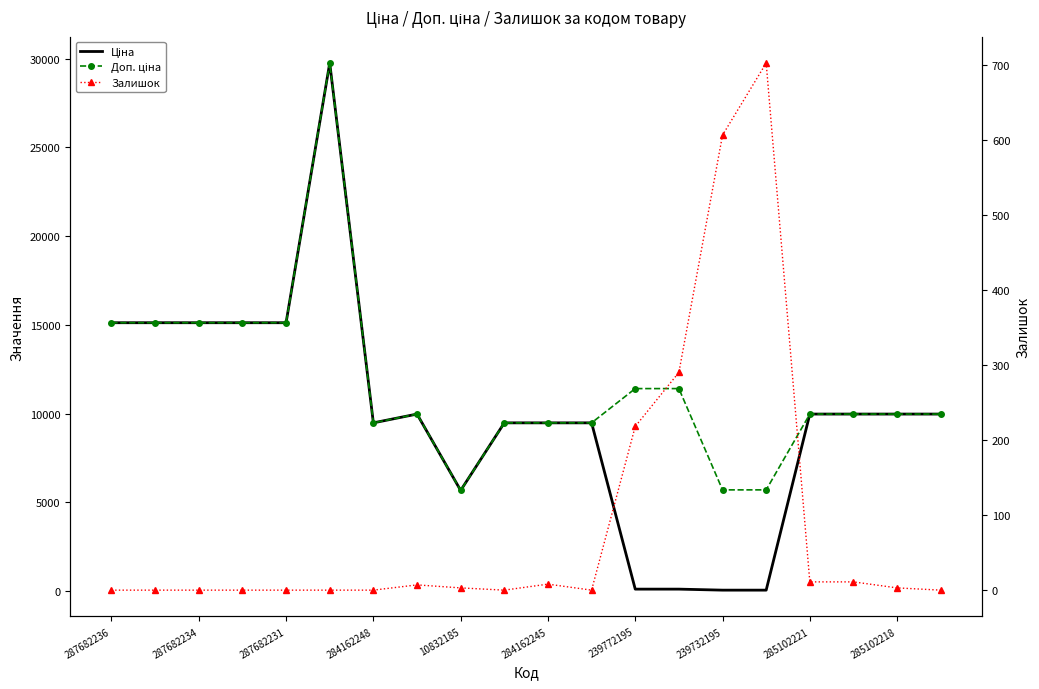

What is the label of the 20th point from the left?

19